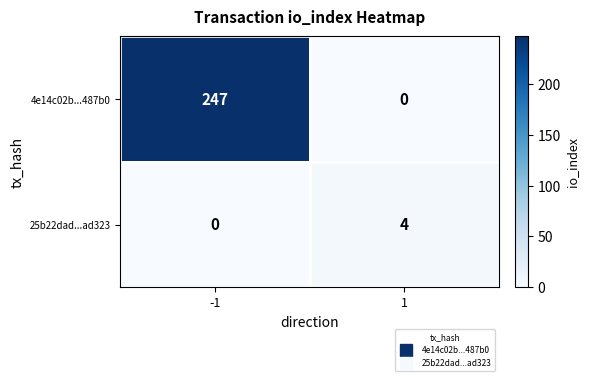

Rank the series by their average value, from lowest to highest.

25b22dad...ad323, 4e14c02b...487b0